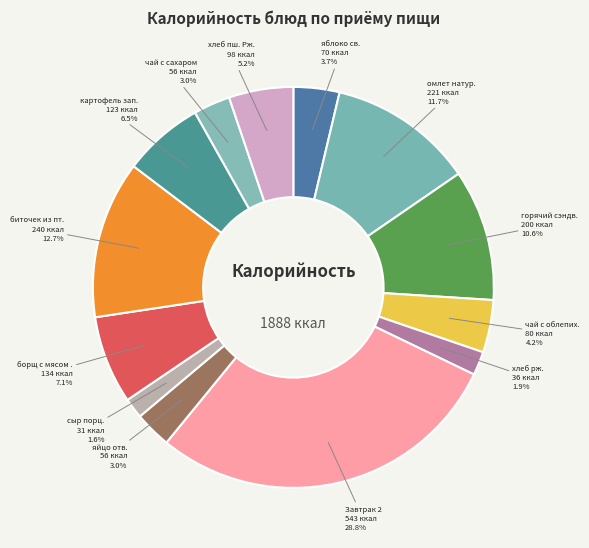

What is the smallest slice in the pie chart?

сыр порц.